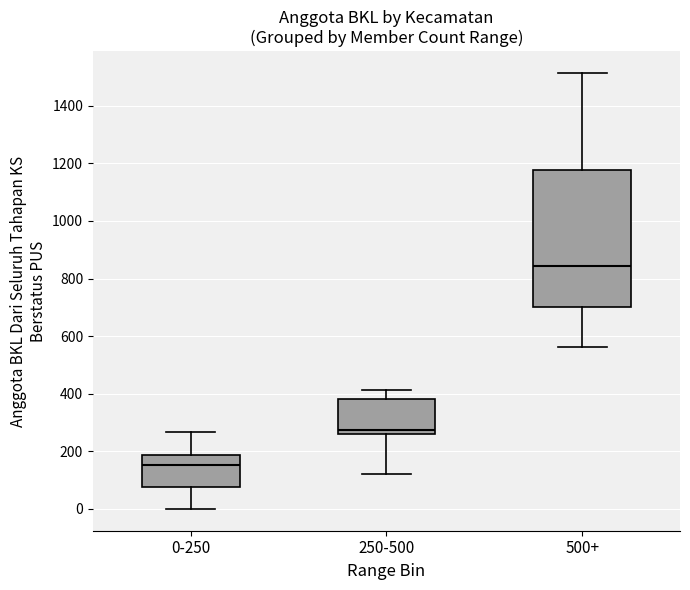

Reading left to right, transcribe this box plot: for each box, give where its median line is, the range the box spans, and where its two whiskers end, as read against the y-axis. The values are not printed on the chart, so give them approximately, as read against the axis.

0-250: median 160, box 80 to 180, whiskers 0 to 260
250-500: median 280, box 260 to 380, whiskers 120 to 420
500+: median 840, box 700 to 1180, whiskers 560 to 1520